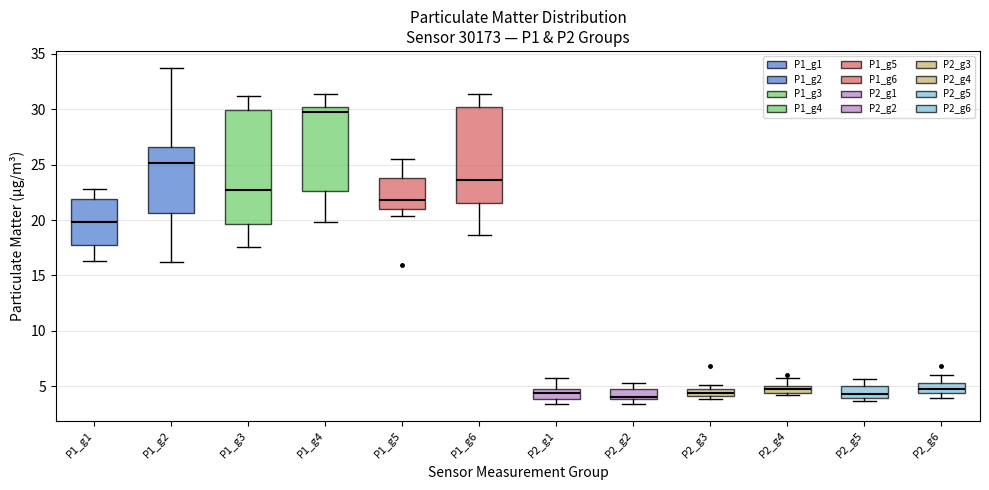

Which box's median line is the highest?

P1_g4